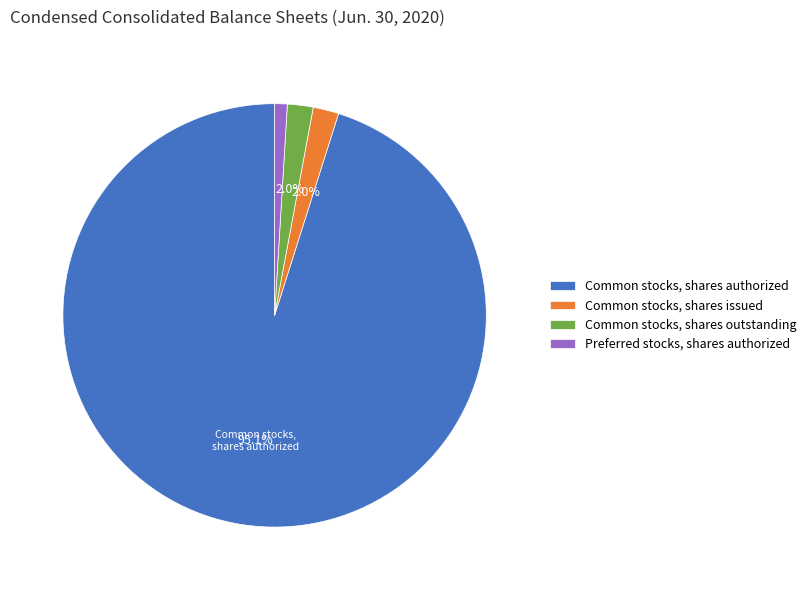

Is the sum of Preferred stocks, shares authorized and Common stocks, shares issued greater than half?

No